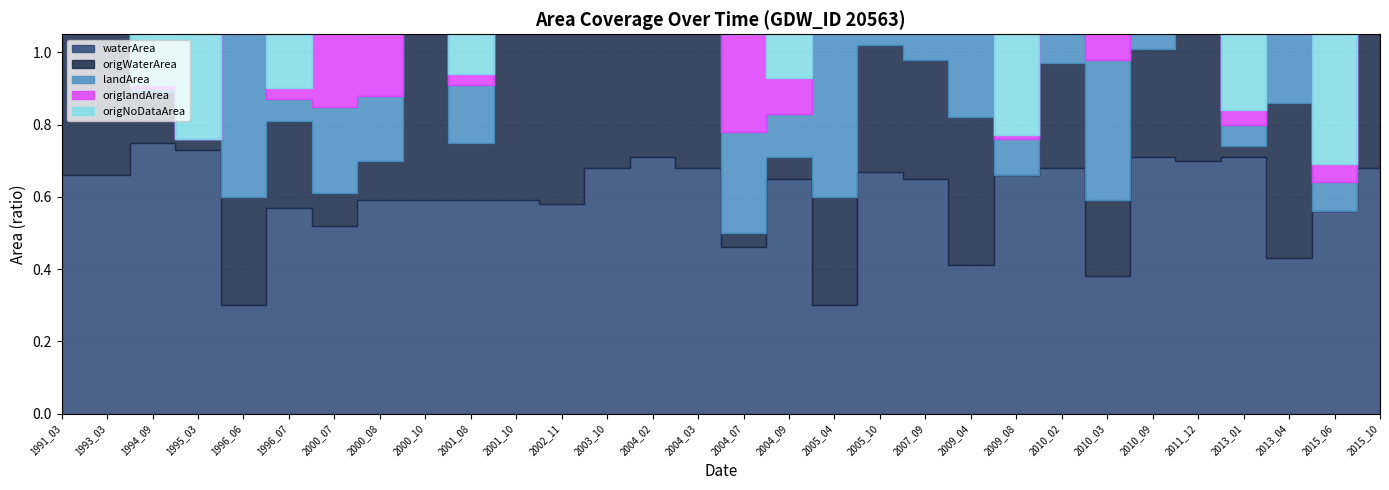

The origNoDataArea series shows -0.3 at 2004_03. True or false?

False